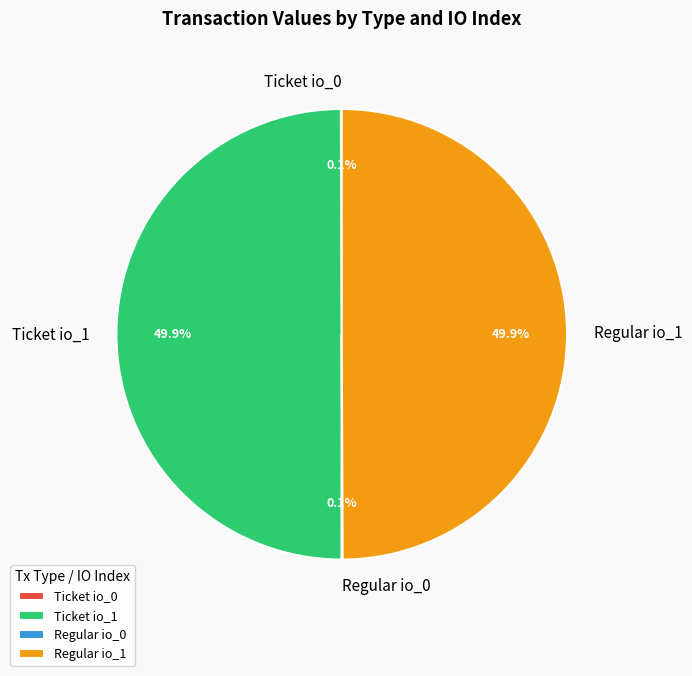

How many slices are in this pie chart?

4